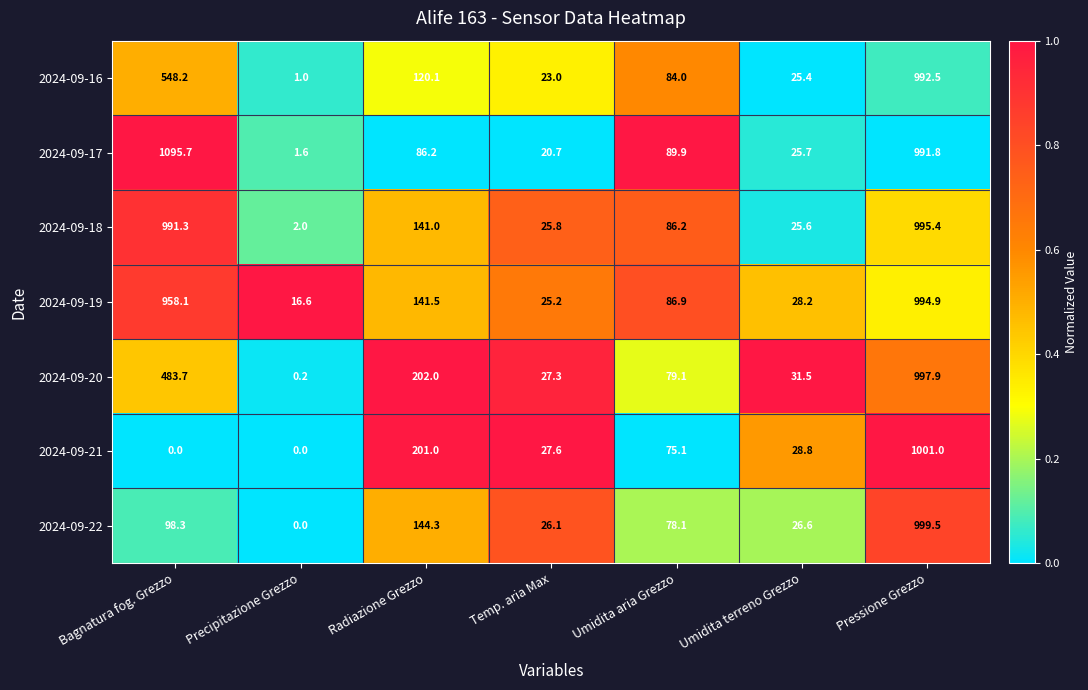

What is the spread (max minus min) of values at Bagnatura fog. Grezzo?

1095.7